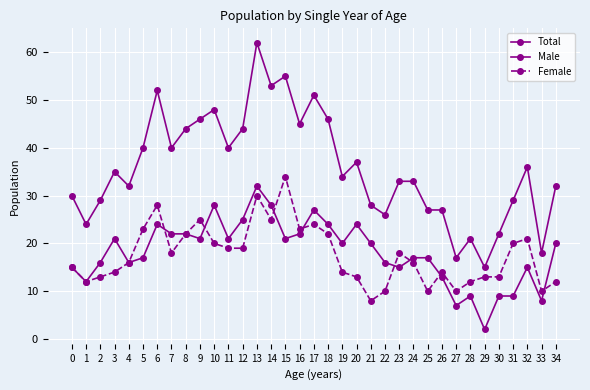

What value does the Female series have at 5, to the nearest 5?

25